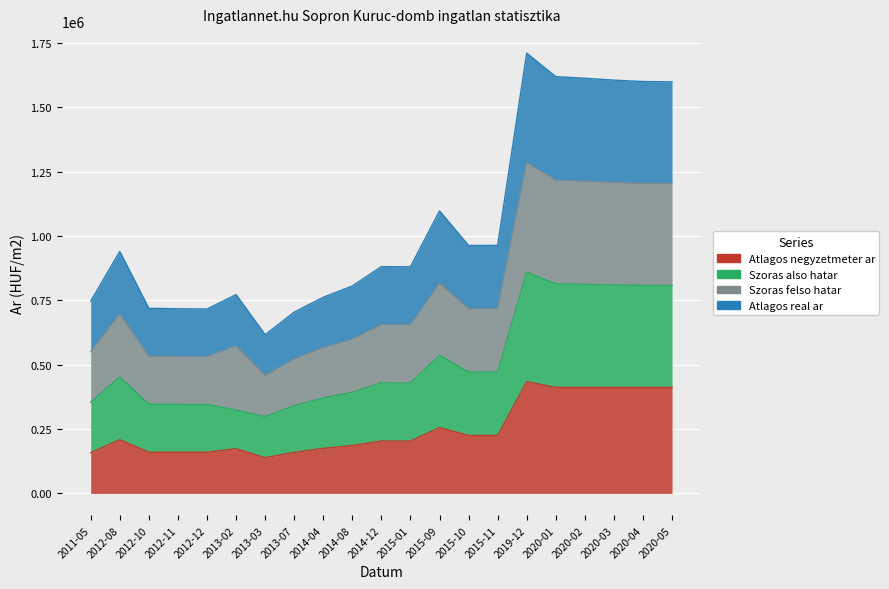

Does the chart display data point markers on the line(s)?

No